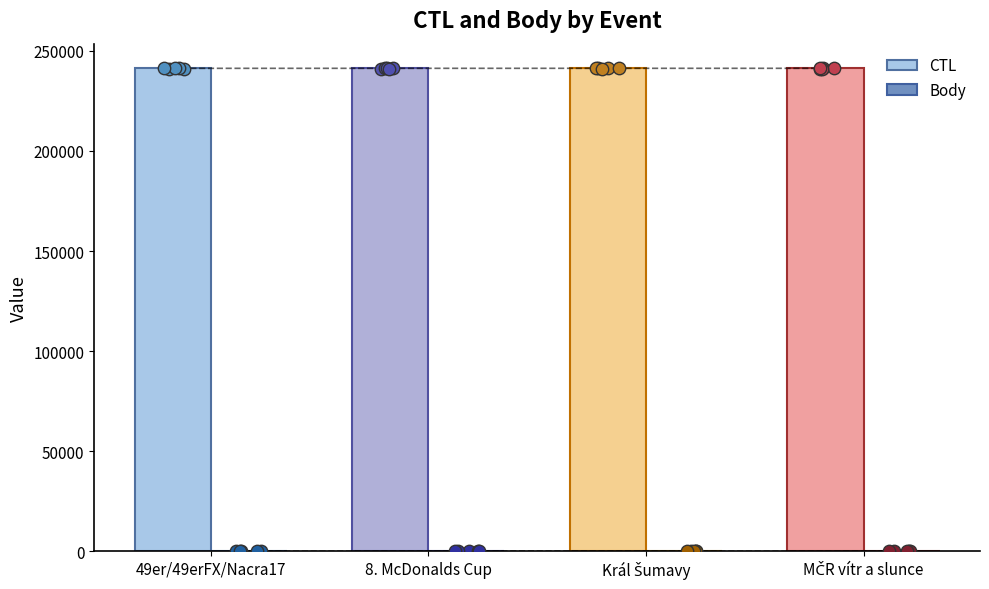

What are all the series names shown in the legend?

CTL, Body